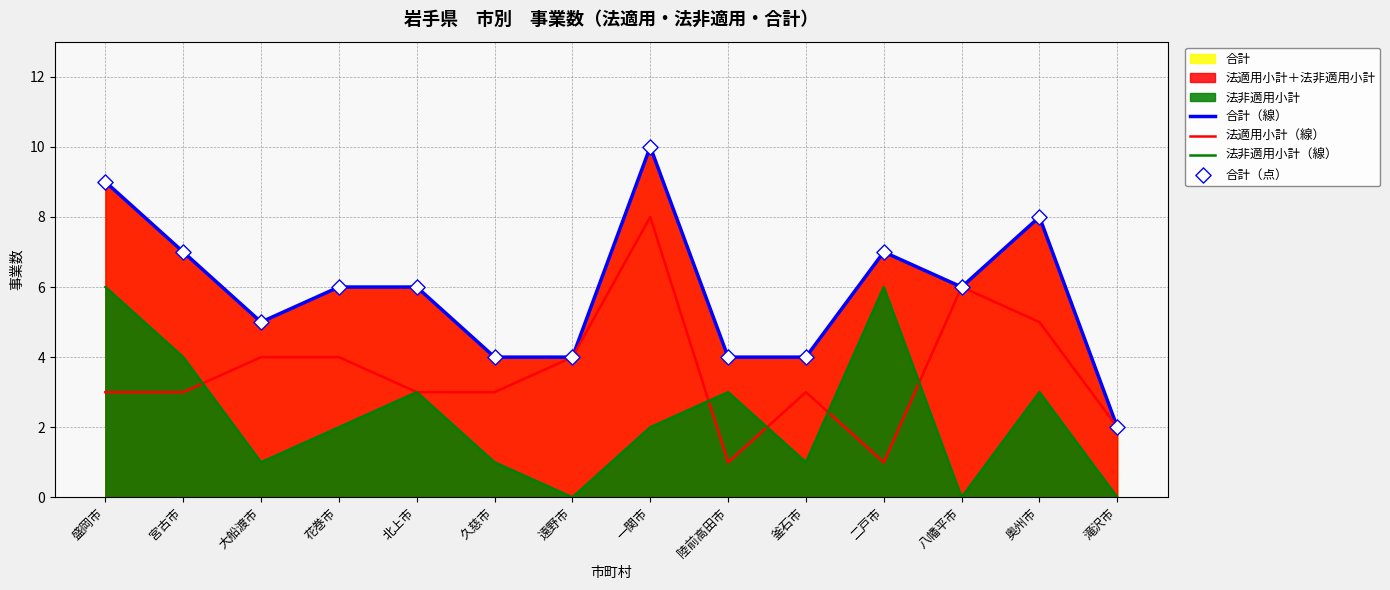

At how many categories does at least one series exceed 6?

5